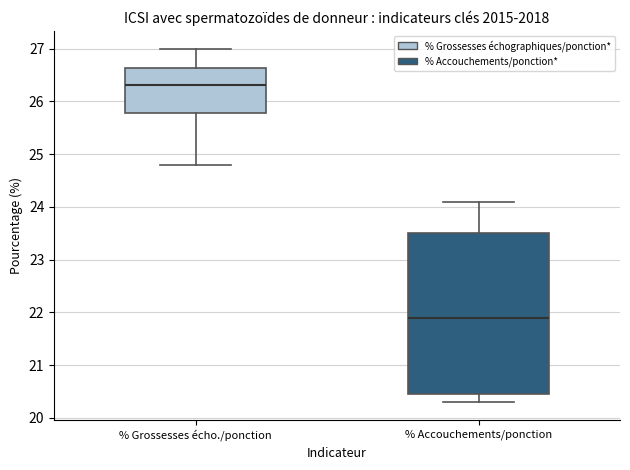

Reading left to right, read every box against the y-axis: the position of its median line, the range the box covers, and the ends of its whiskers. The values are not printed on the chart, so give them approximately, as read against the axis.

% Grossesses écho./ponction: median 26.3, box 25.8 to 26.6, whiskers 24.8 to 27.0
% Accouchements/ponction: median 21.9, box 20.5 to 23.5, whiskers 20.3 to 24.1